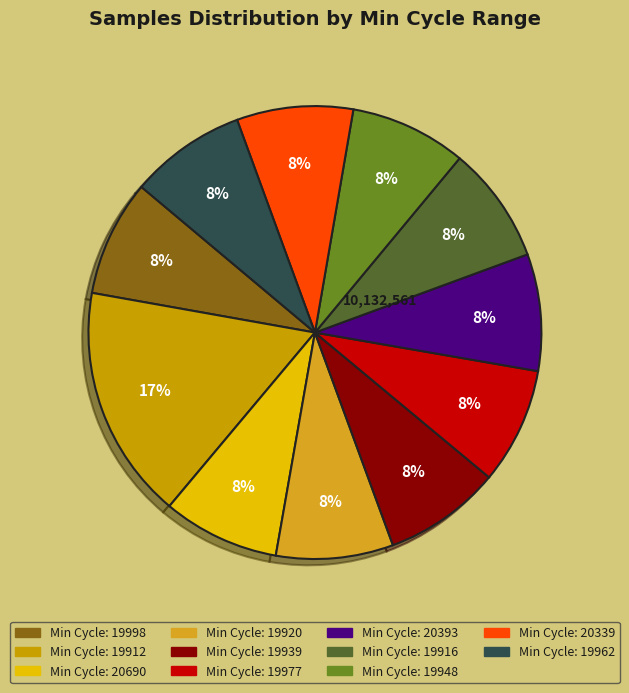

Count the number of slices in the pie.

11